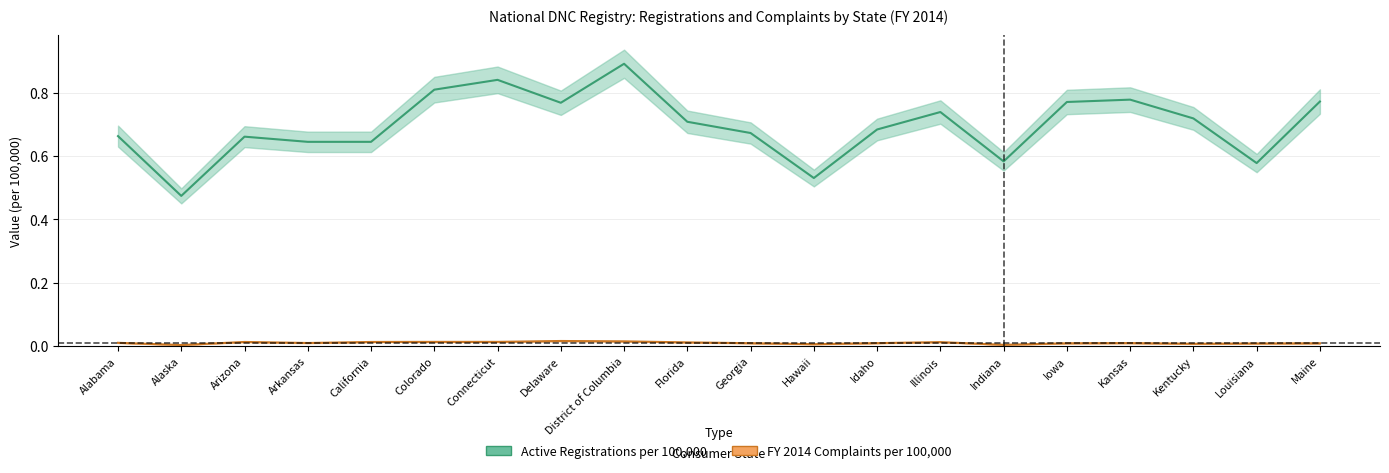

The FY2014 Complaints per 100000 series shows 0.0 at Indiana. True or false?

True